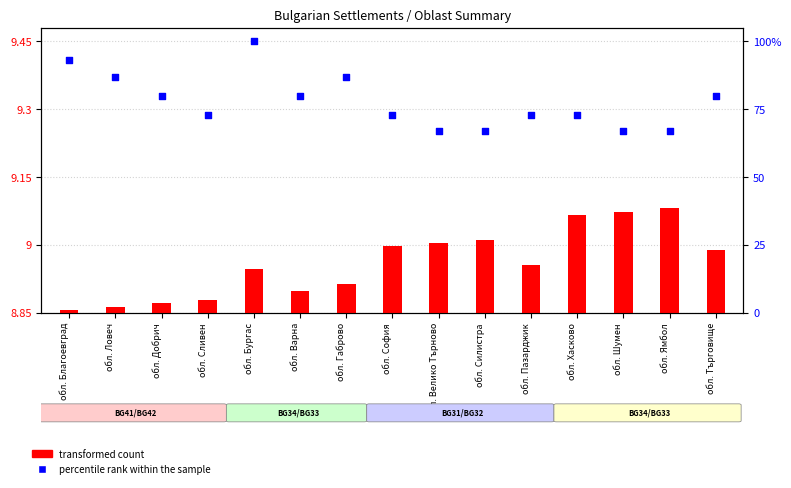

What are all the series names shown in the legend?

transformed count, percentile rank within the sample